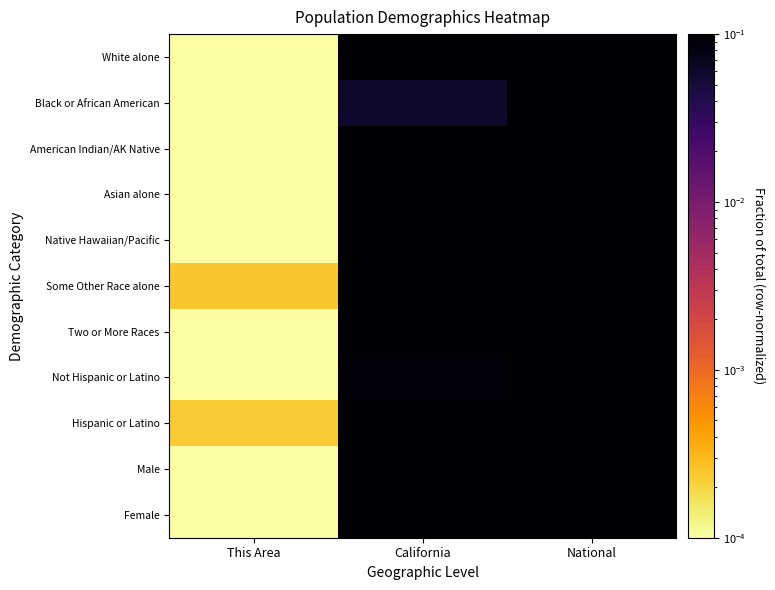

Rank the series by their maximum value, from highest to lowest.

White alone, Black or African American, American Indian/AK Native, Asian alone, Native Hawaiian/Pacific, Some Other Race alone, Two or More Races, Not Hispanic or Latino, Hispanic or Latino, Male, Female